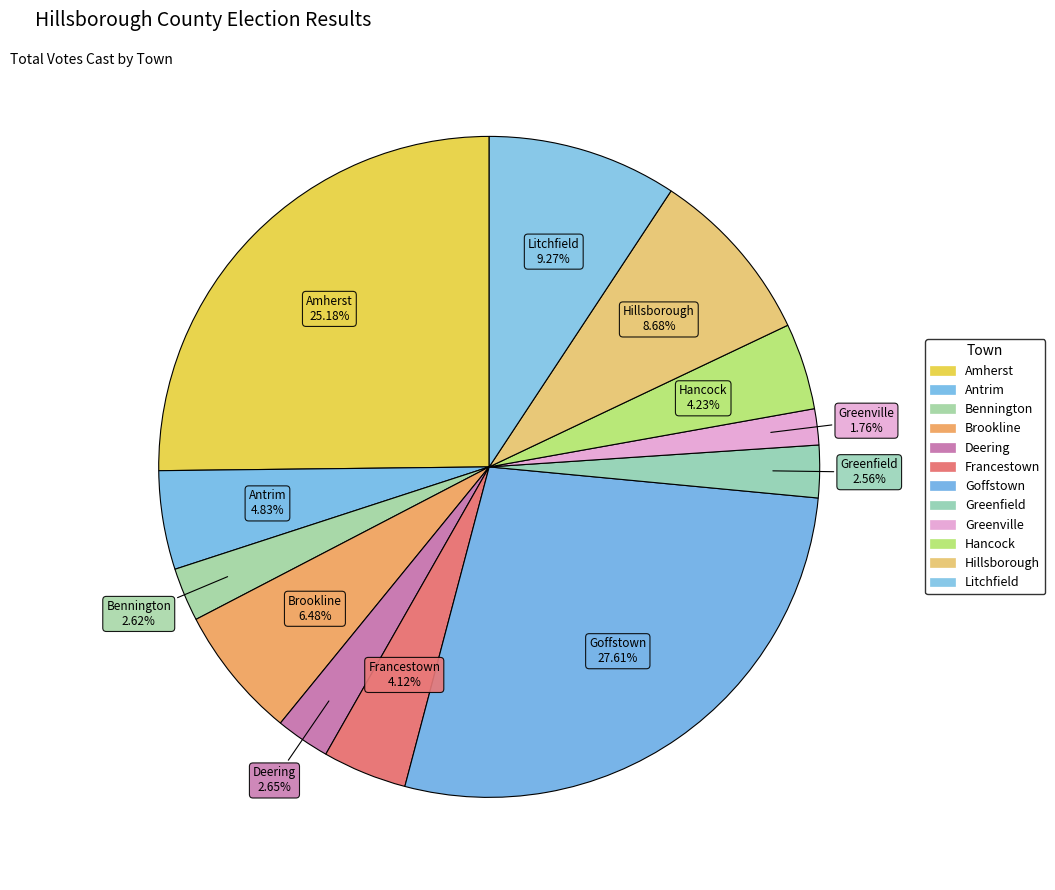

Count the number of slices in the pie.

12